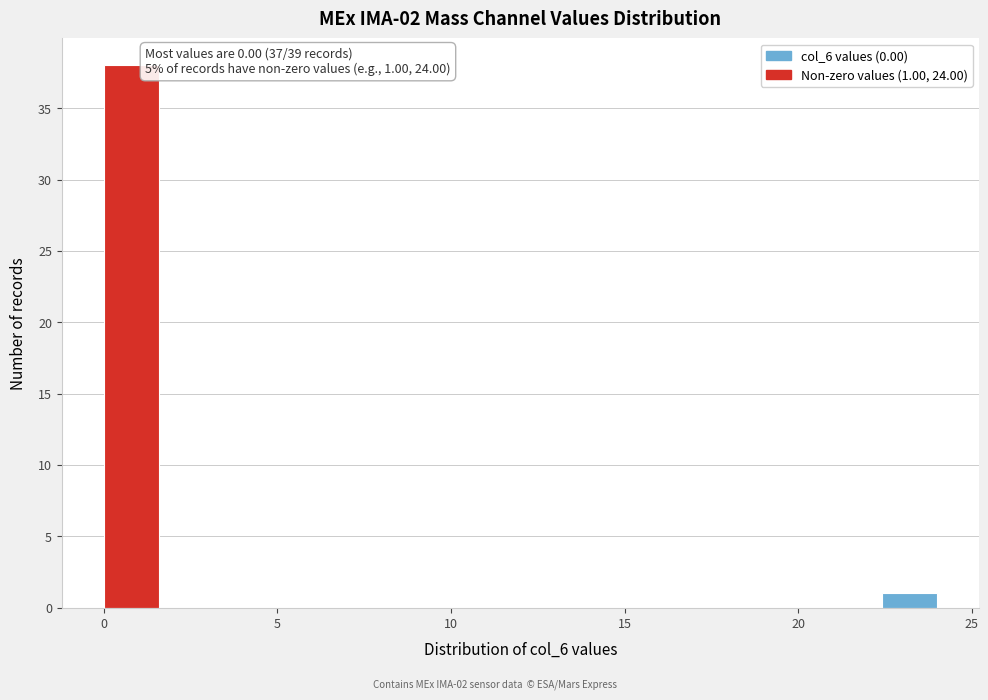

Read against the x-axis, roughly where is the centre of the tallest bar?

1.0